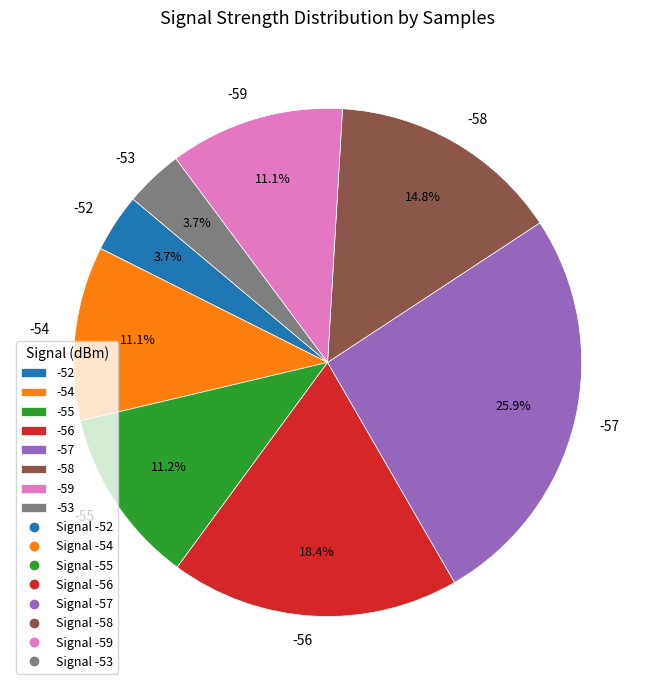

What percentage is the -57 slice, to the nearest percent?

26%